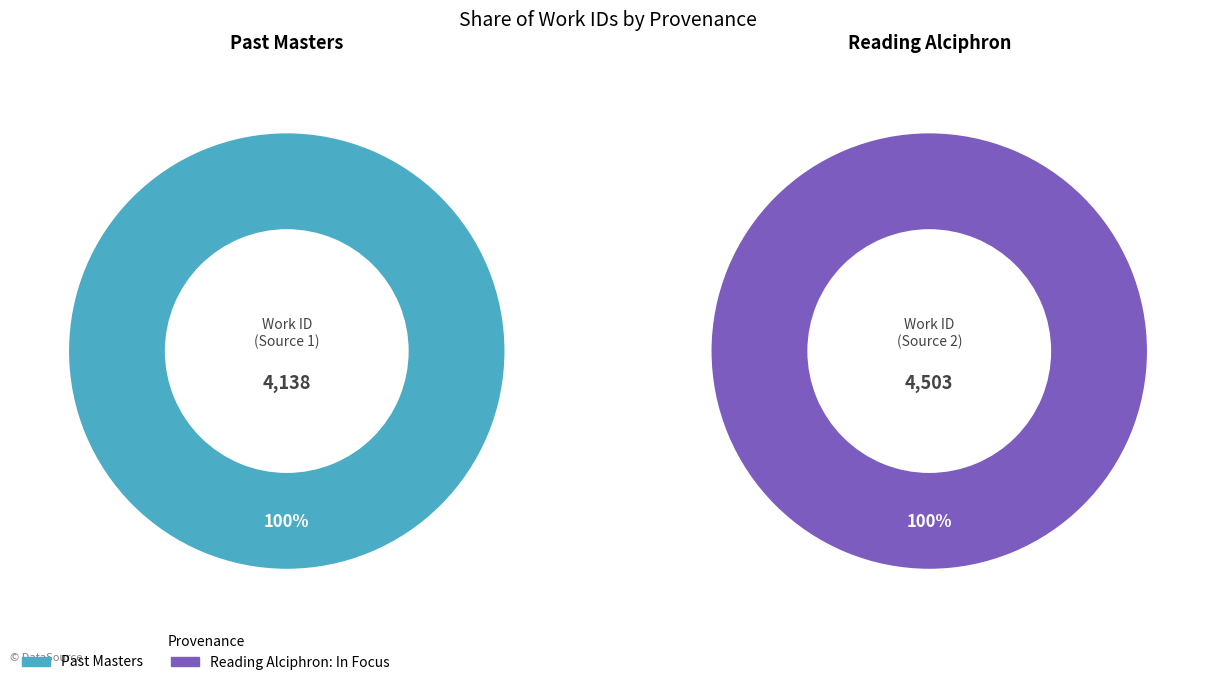

Rank the categories by value from lowest to highest.

Past Masters, Reading Alciphron: In Focus